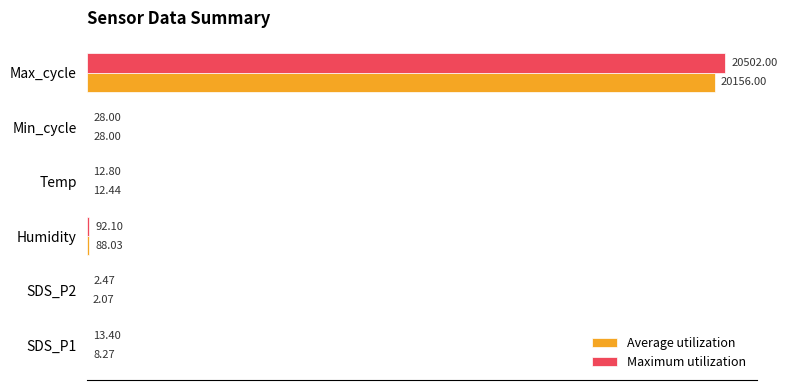

Which series changed the most between SDS_P1 and SDS_P2?

Maximum utilization